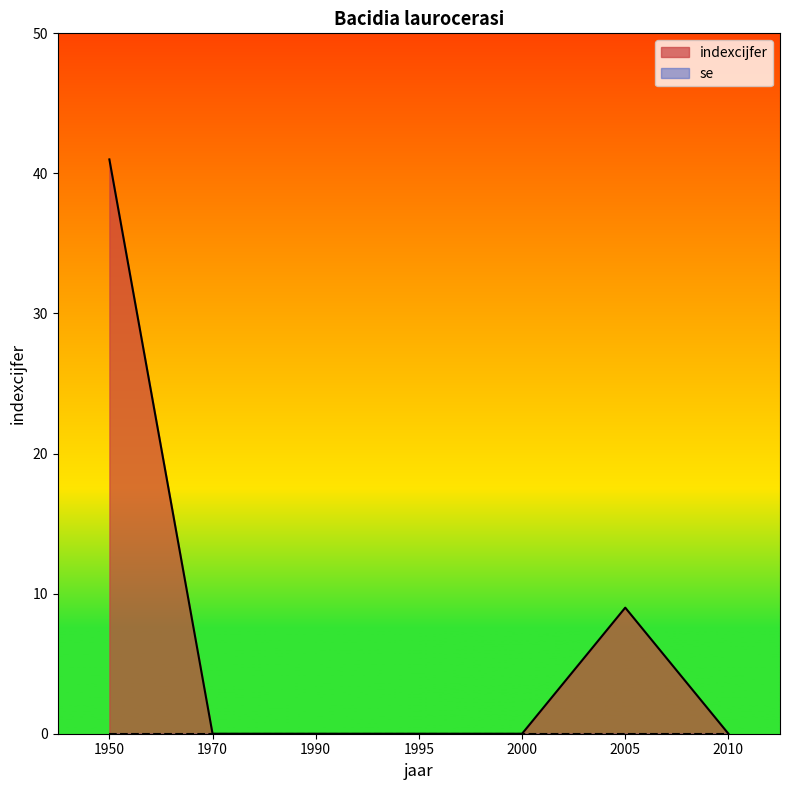

Reading left to right, transcribe all the data shown in this chart.

1950=41	1970=0	1990=0	1995=0	2000=0	2005=9	2010=0